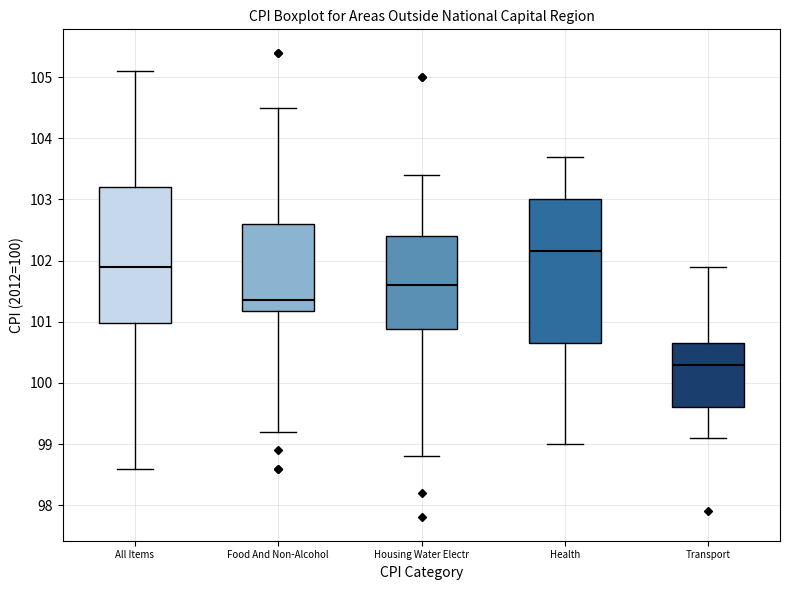

Which box's median line is the highest?

Health